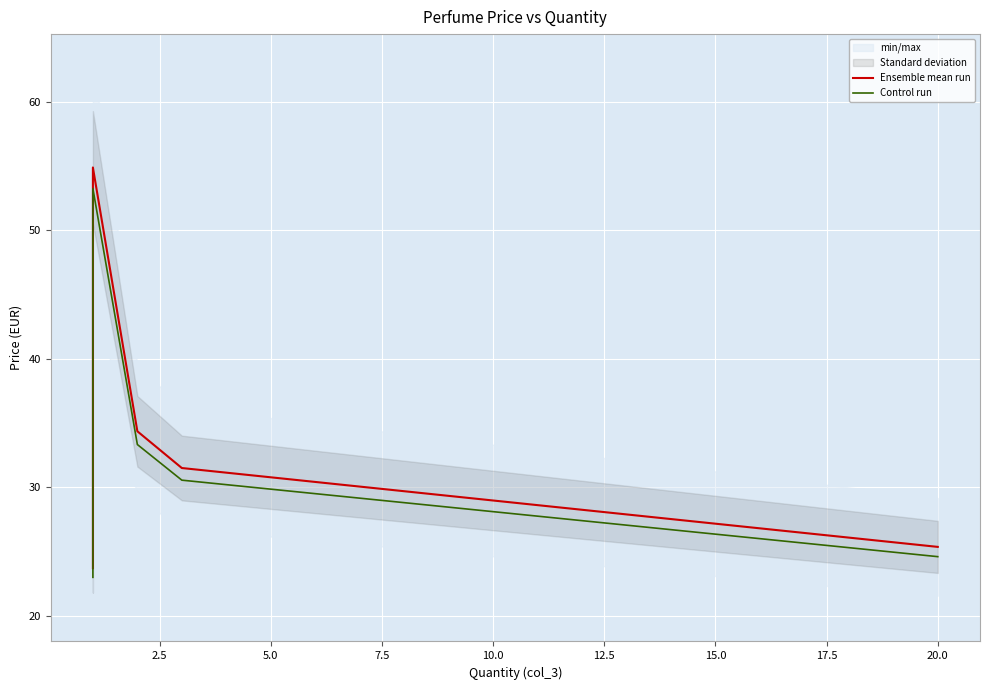

What is the value of the Control run point at the 2nd from the left?

23.8